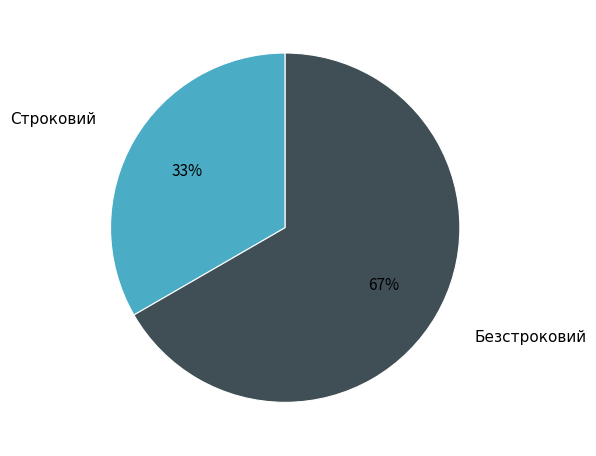

Combined, do Строковий and Безстроковий account for over 50%?

Yes